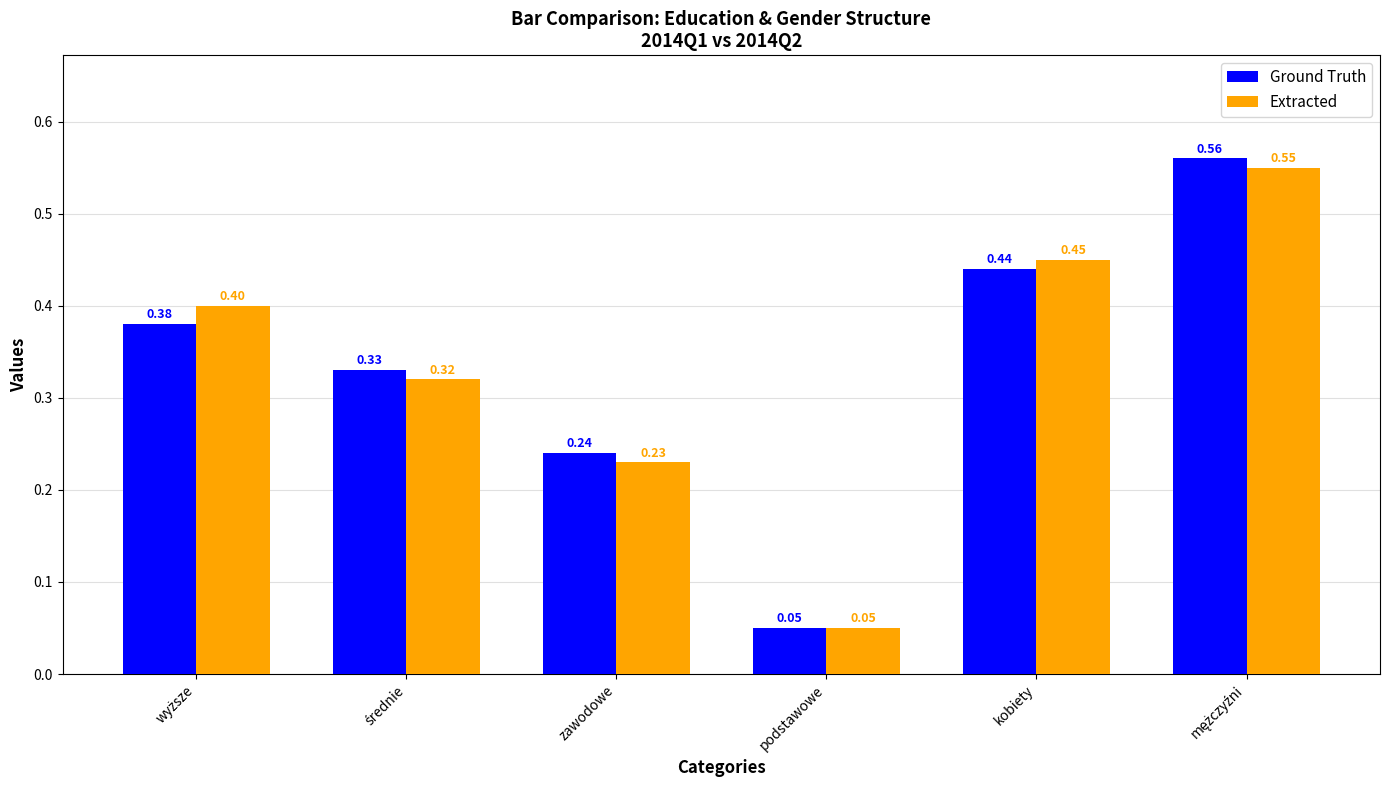

Which series has the widest spread of values?

Ground Truth